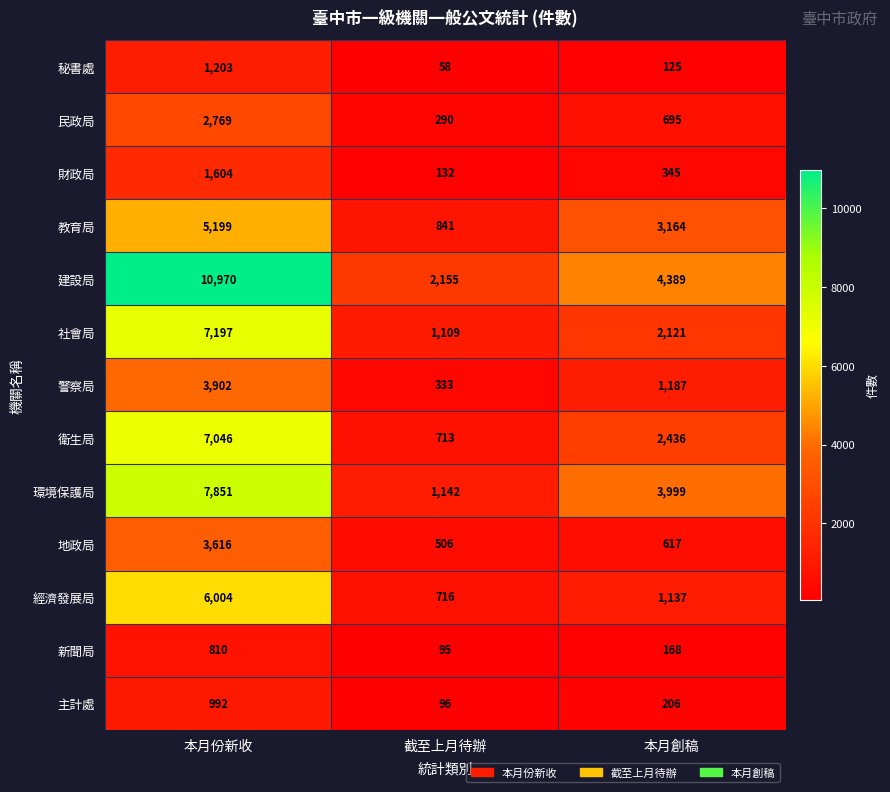

Between 本月份新收 and 截至上月待辦, which series saw the biggest shift?

建設局